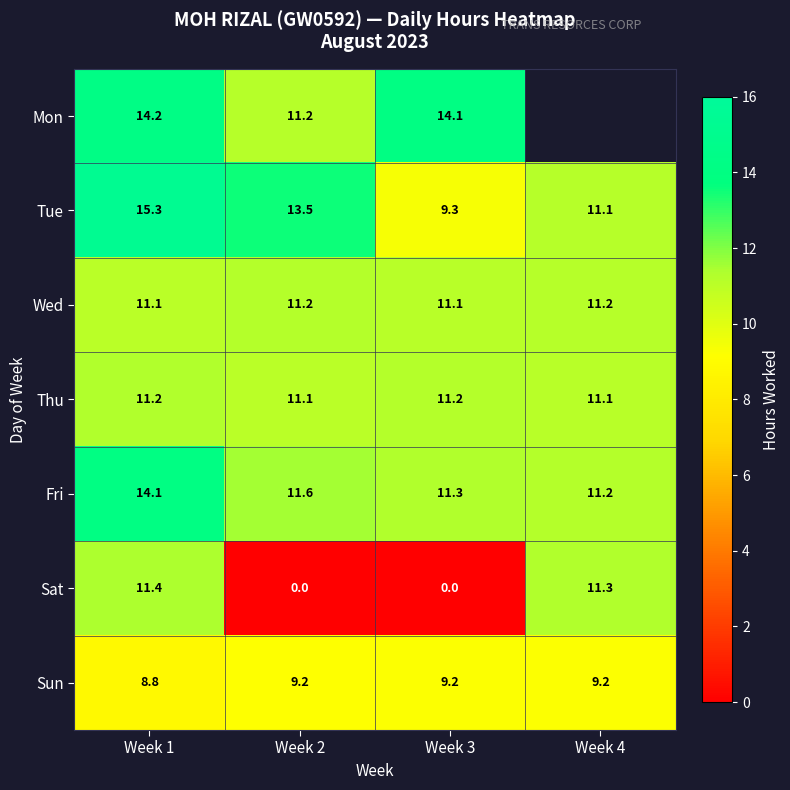

Rank the series at Week 1 from highest to lowest value.

Tue, Mon, Fri, Sat, Thu, Wed, Sun